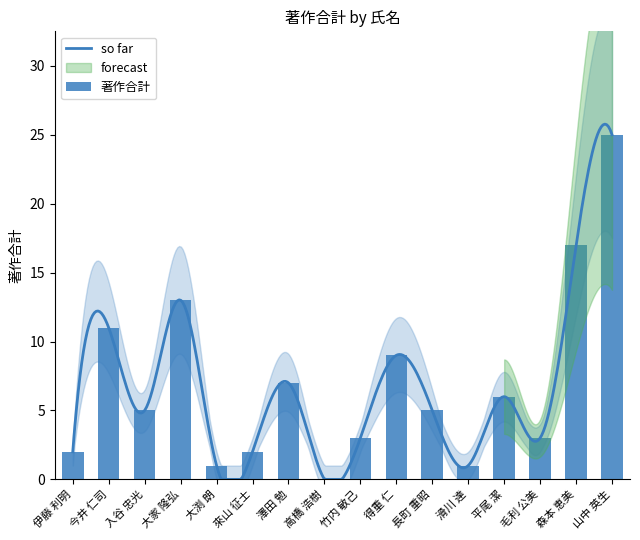

How many values are below 5?

7